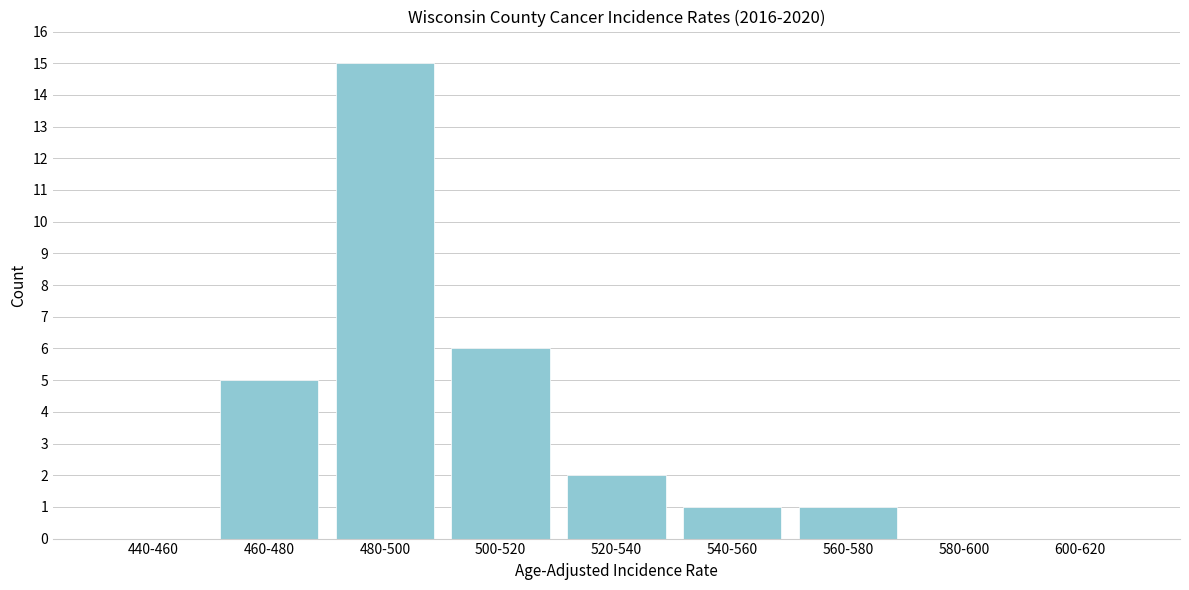

Reading left to right, extract all data points from this chart.

440-460=0	460-480=5	480-500=15	500-520=6	520-540=2	540-560=1	560-580=1	580-600=0	600-620=0